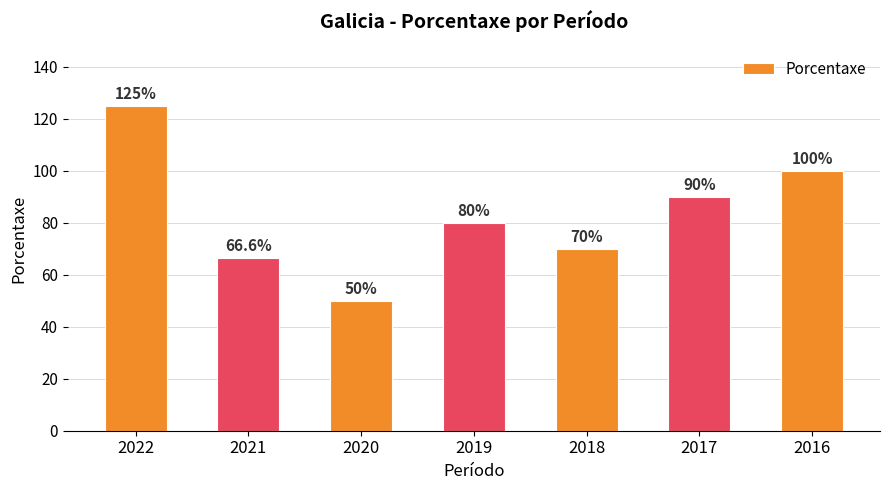

Reading left to right, transcribe all the data shown in this chart.

2022=125.0	2021=66.6	2020=50.0	2019=80.0	2018=70.0	2017=90.0	2016=100.0